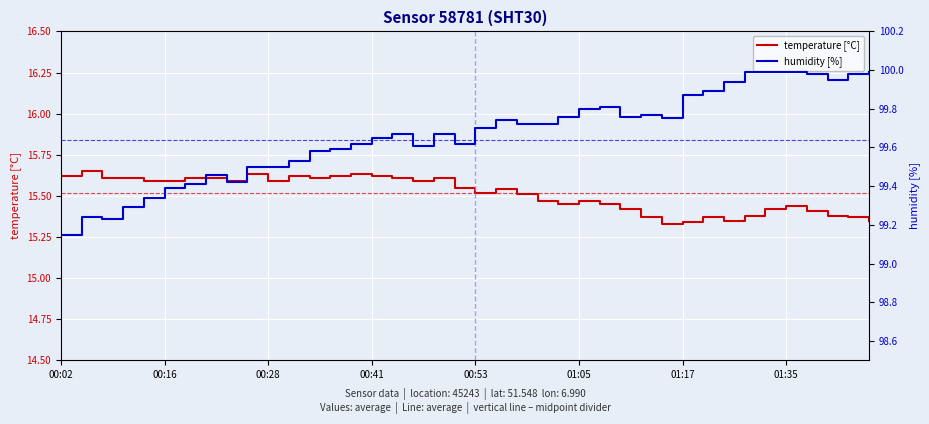

What is the difference between the maximum and minimum values in the humidity [%] series?

0.8